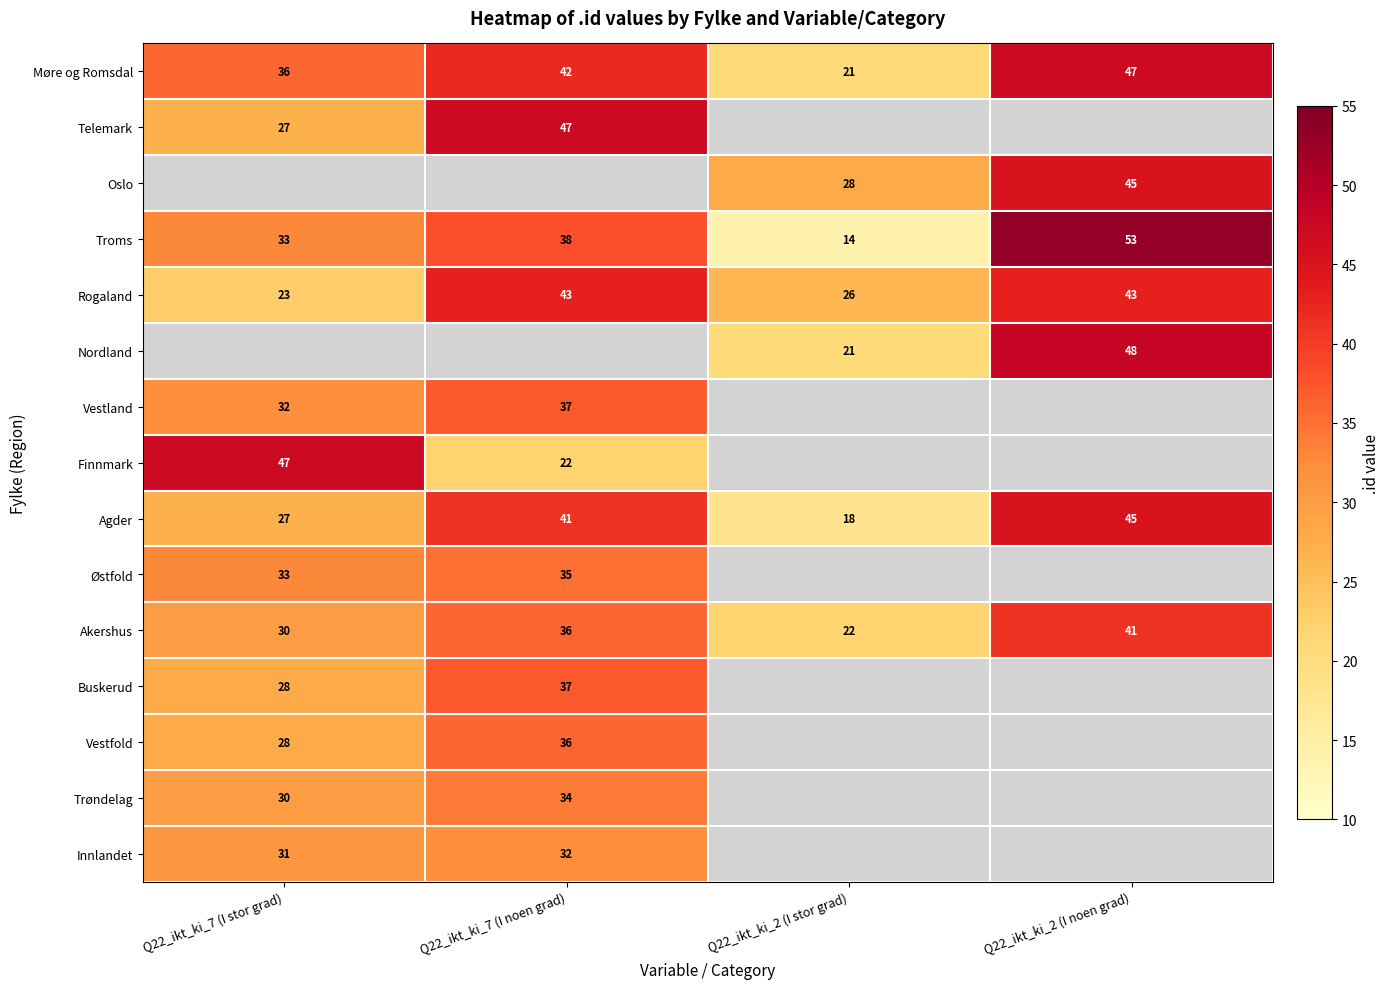

Count the Rogaland values in the range 26 to 43.

3